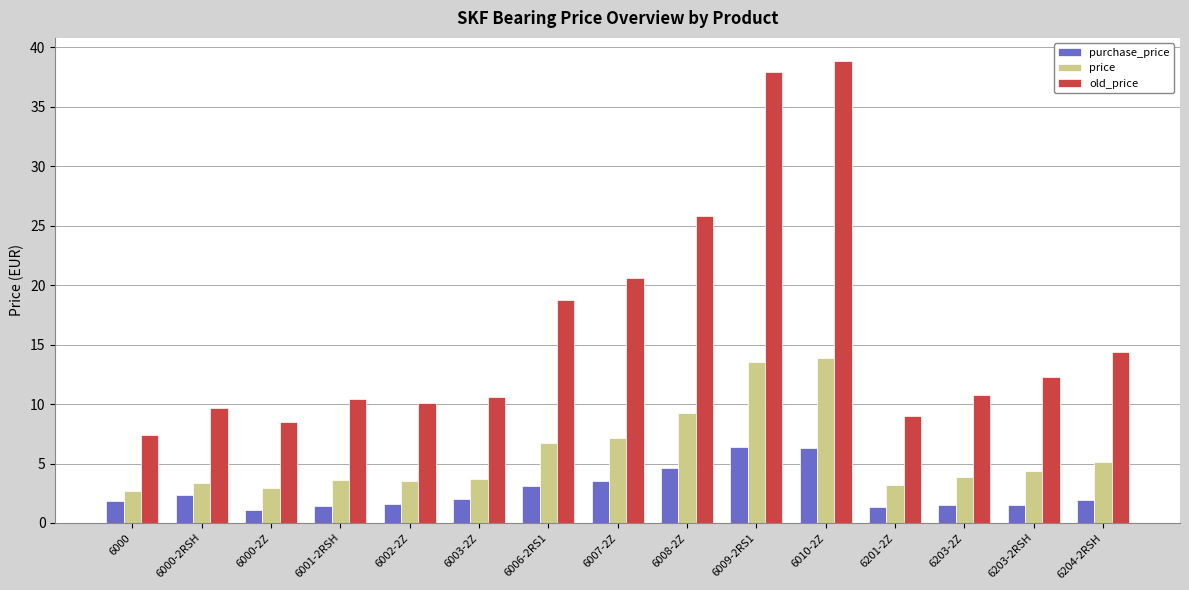

What is the difference between the second highest and second lowest values in the purchase_price series?

4.9